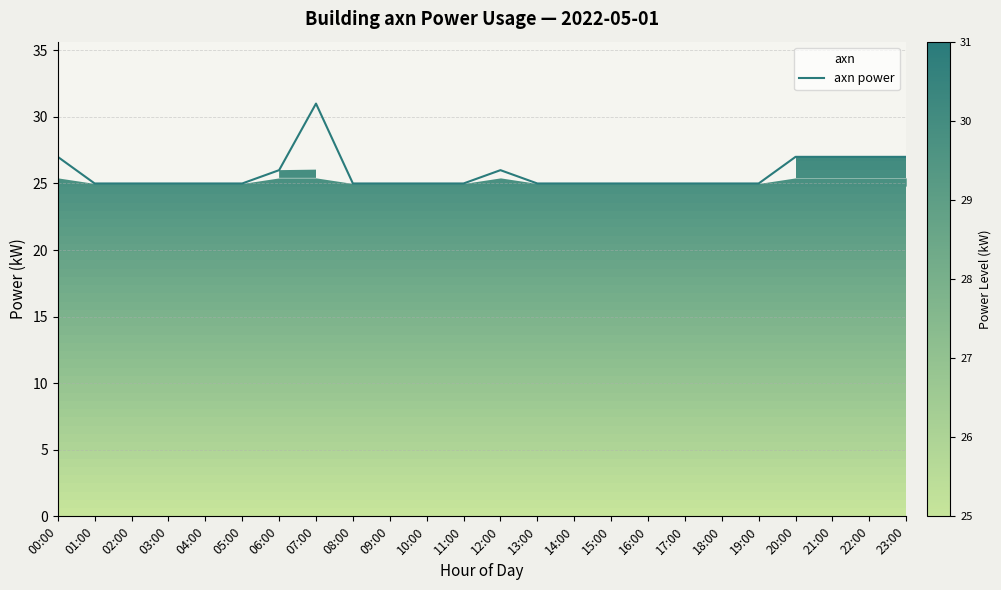

How many categories are shown in the chart?

24